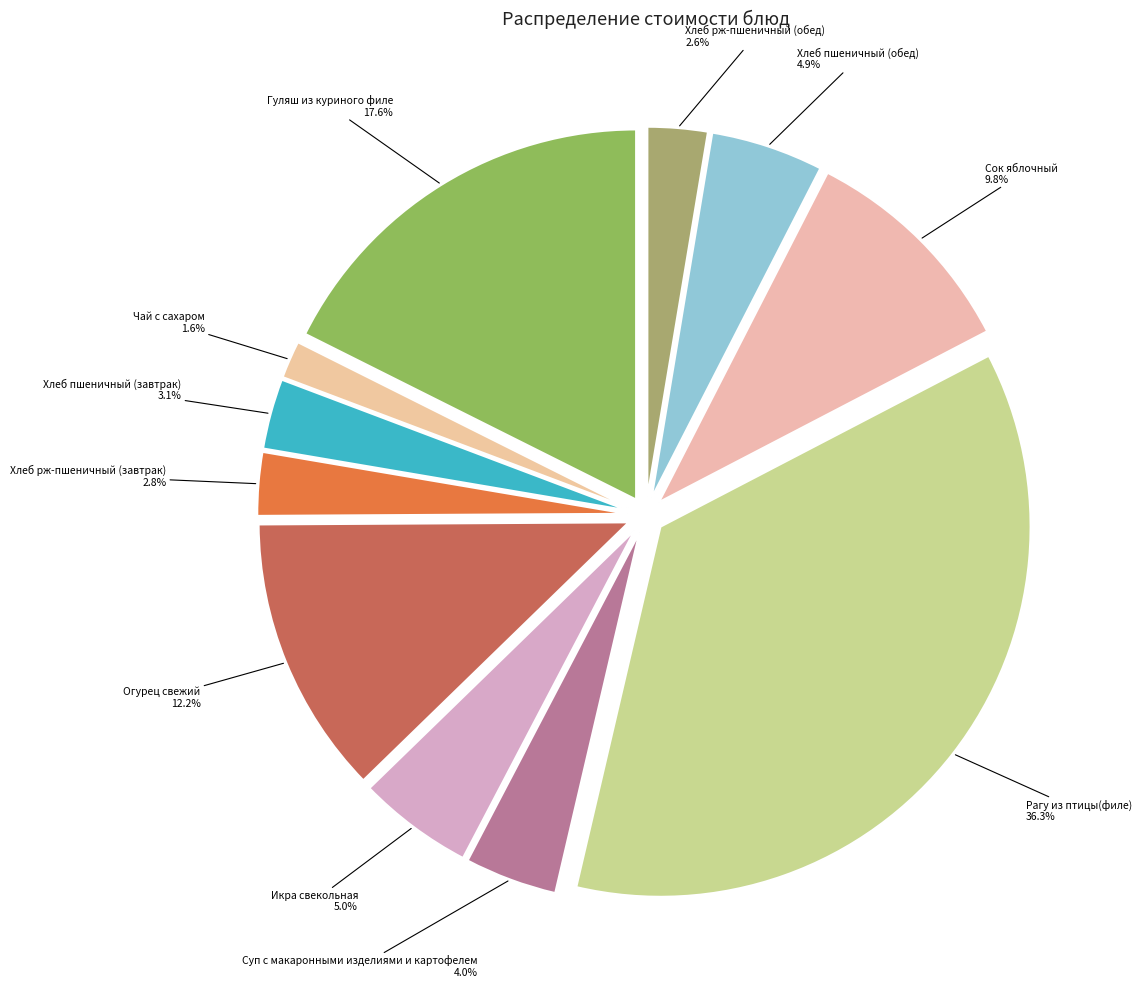

Does Чай с сахаром represent more than half of the total?

No